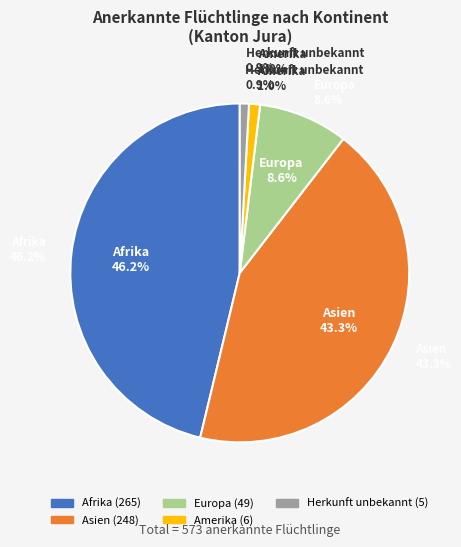

What portion of the pie excludes Amerika?

99.0%